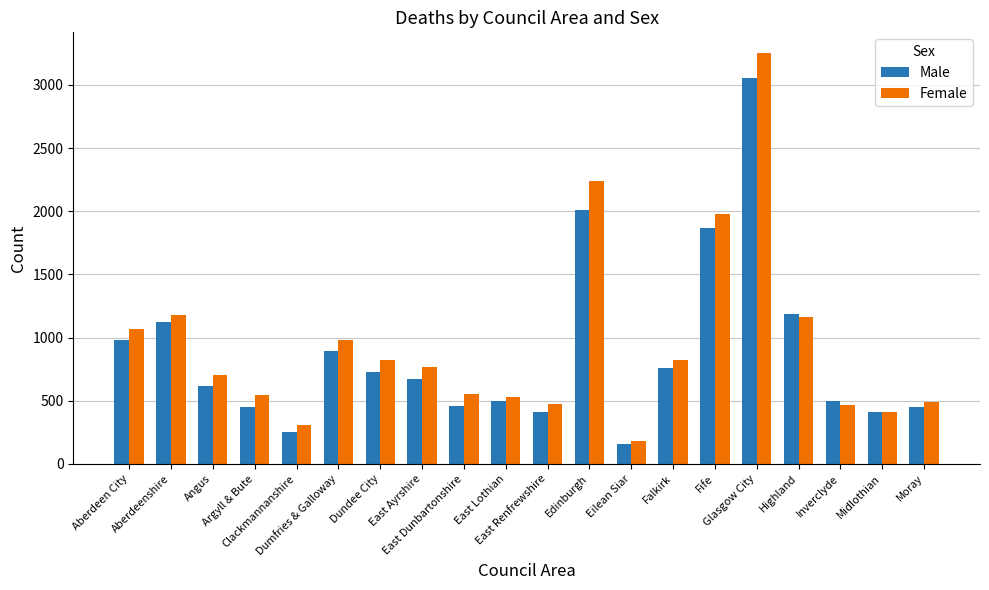

Which series has the widest spread of values?

Female